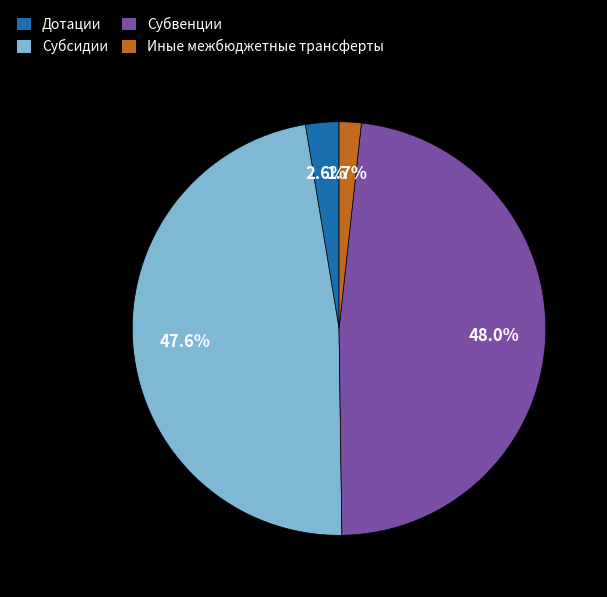

Does any single category account for the majority?

No